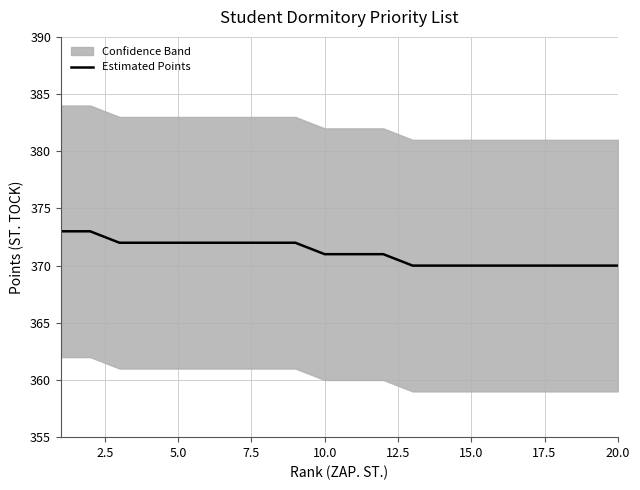

The Estimated Points series shows 370 at 15.0. True or false?

True